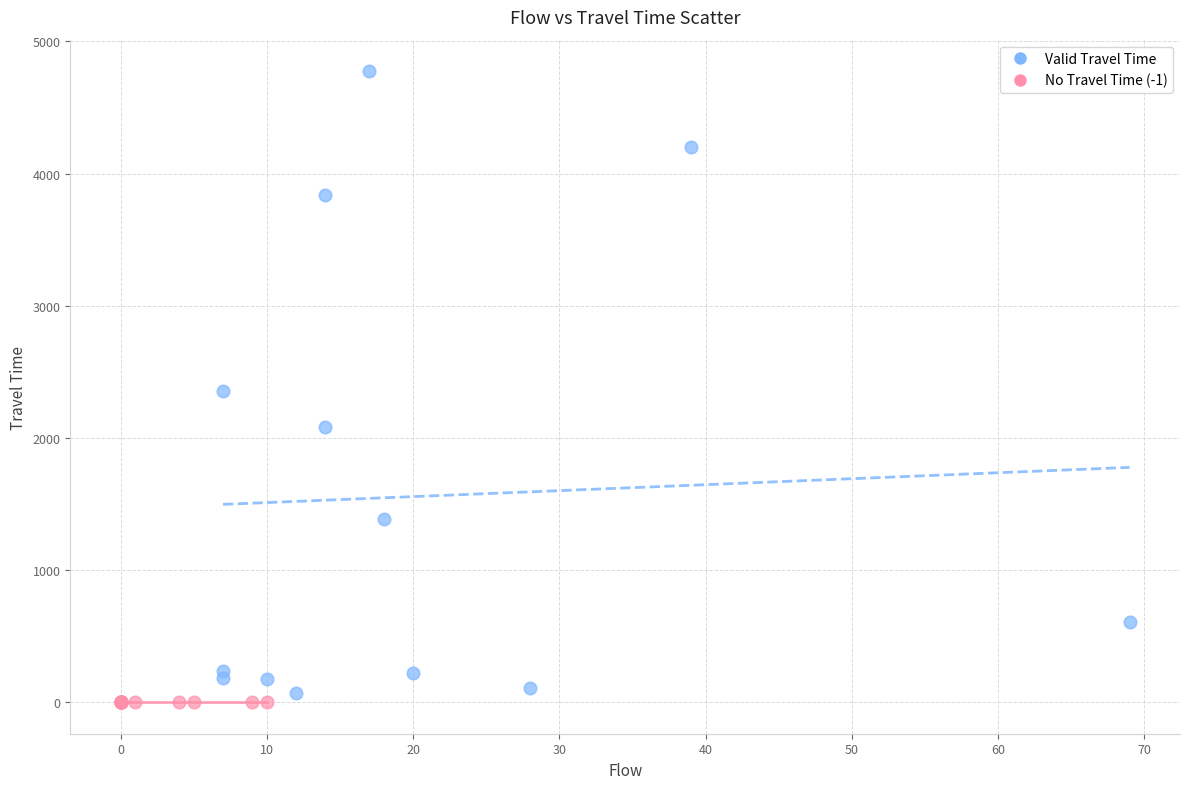

Which series contains the highest Y value?

Valid Travel Time